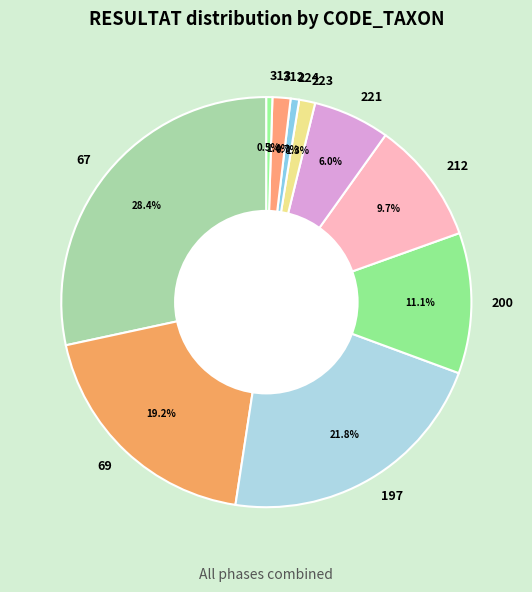

Is the sum of 200 and 224 greater than half?

No